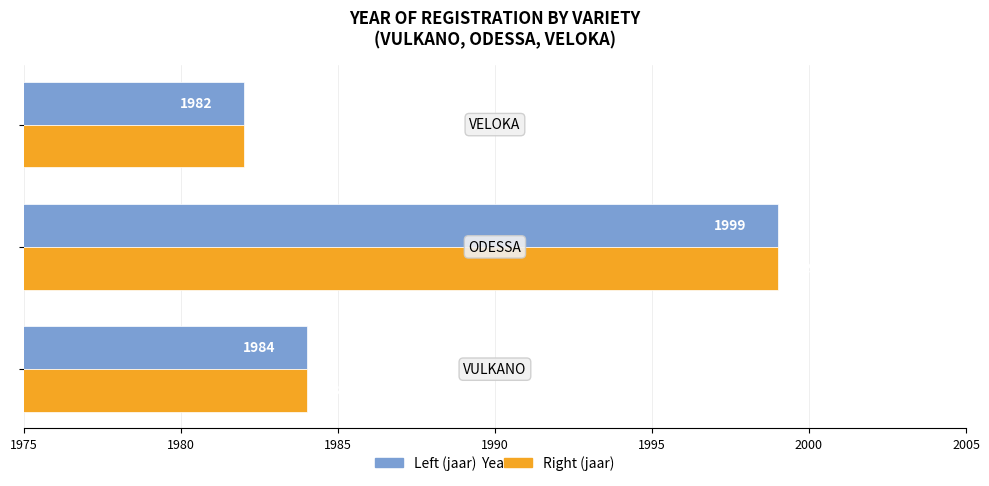

What is the maximum value shown in the chart?

1999